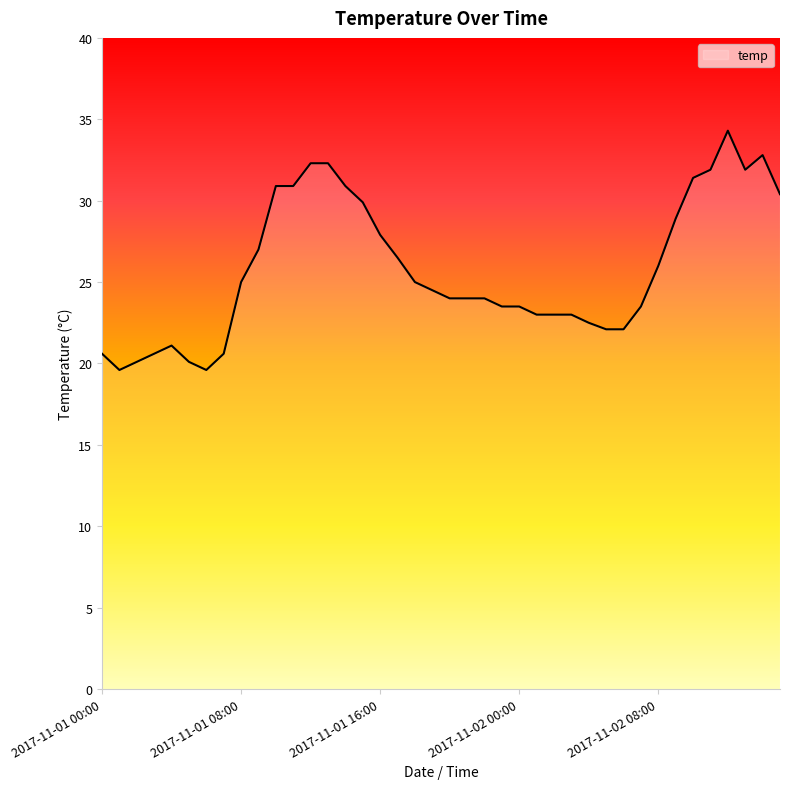

Reading right to left, list all the values displayed in this chart.

30.4	32.8	31.9	34.3	31.9	31.4	28.9	26.0	23.5	22.1	22.1	22.5	23.0	23.0	23.0	23.5	23.5	24.0	24.0	24.0	24.5	25.0	26.5	27.9	29.9	30.9	32.3	32.3	30.9	30.9	27.0	25.0	20.6	19.6	20.1	21.1	20.6	20.1	19.6	20.6